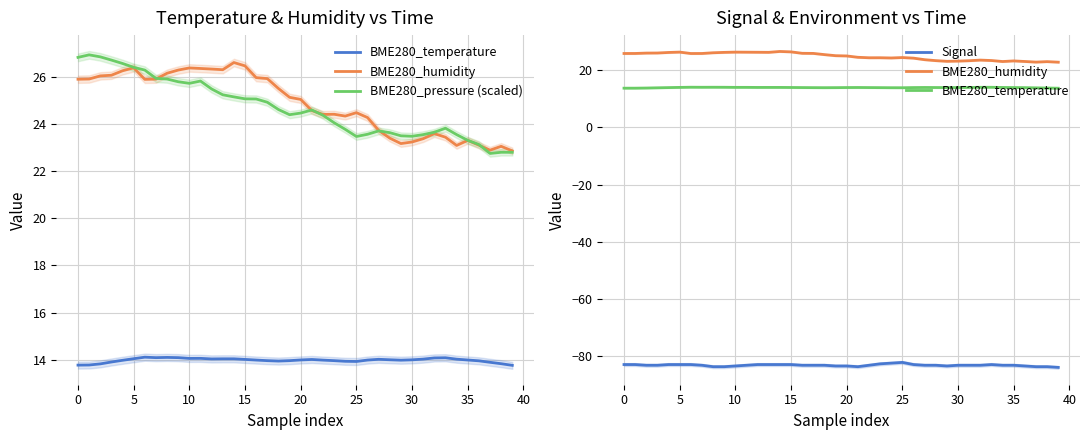

Which series has the largest range (max minus min)?

BME280_pressure (scaled)